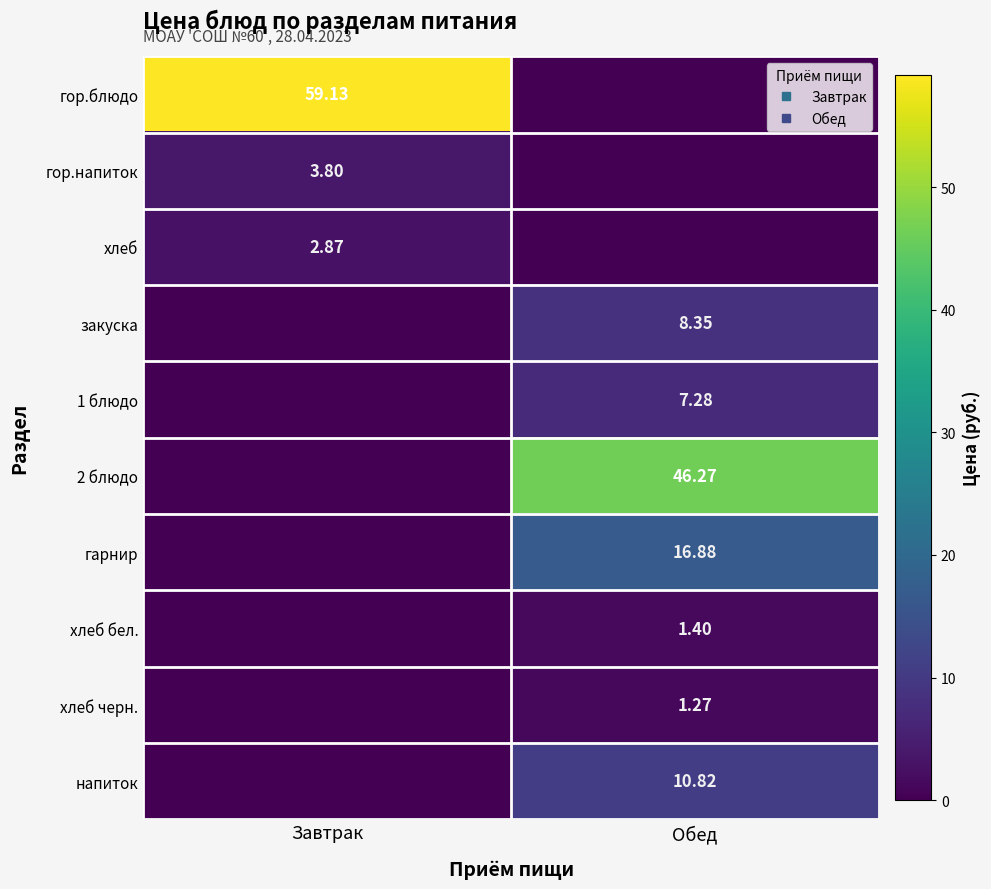

What is the difference between the закуска values at Обед and Завтрак?

8.3